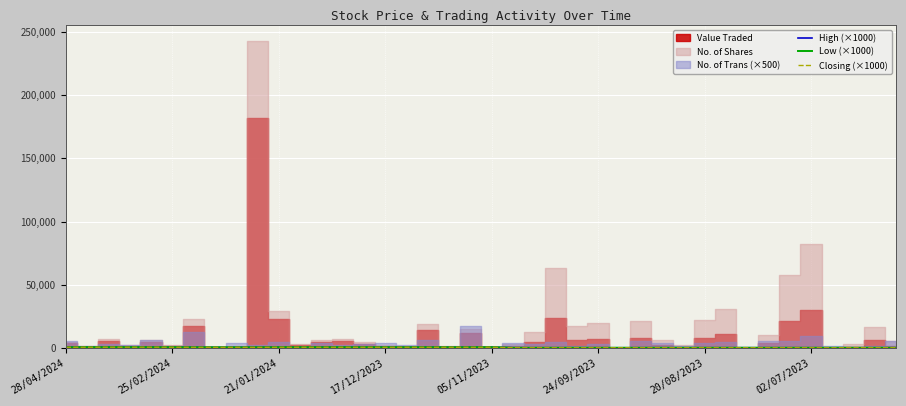

The value of Closing (×1000) at 27 is 122. True or false?

False